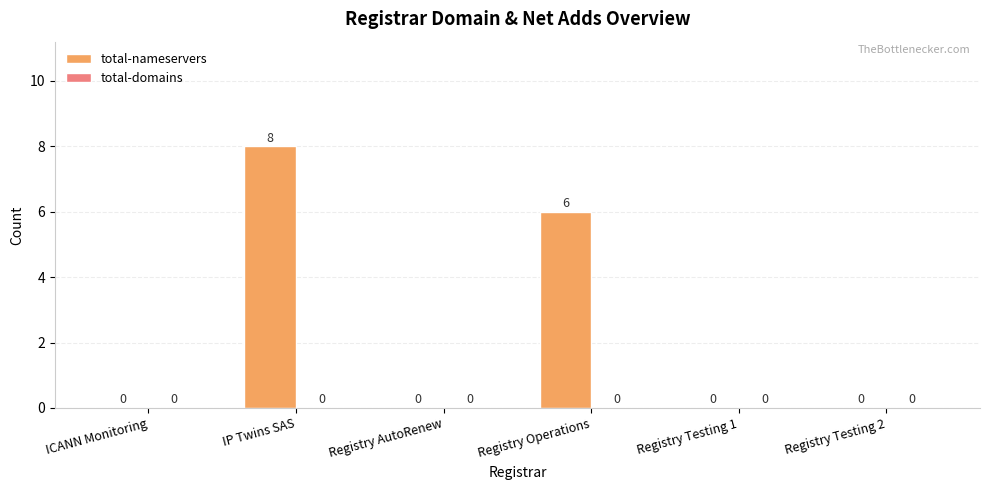

What is the maximum value shown in the chart?

8